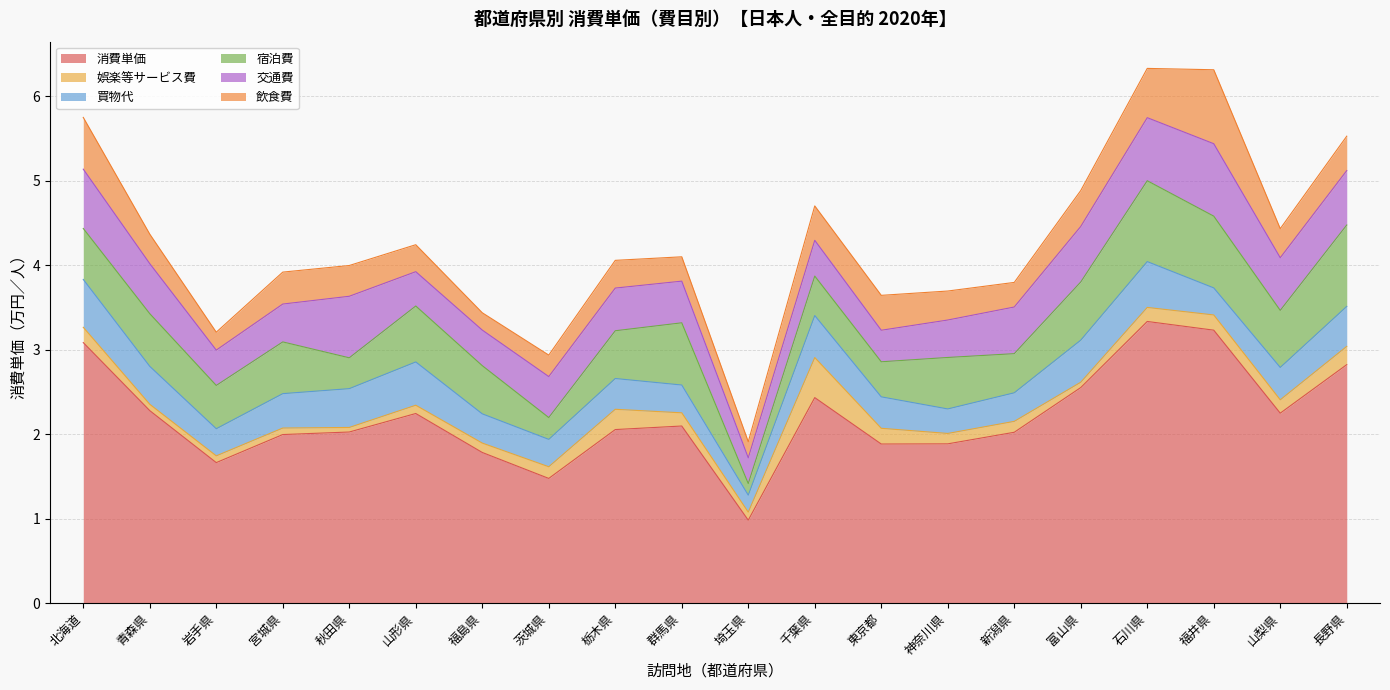

What is the minimum value for 娯楽等サービス費?

0.1